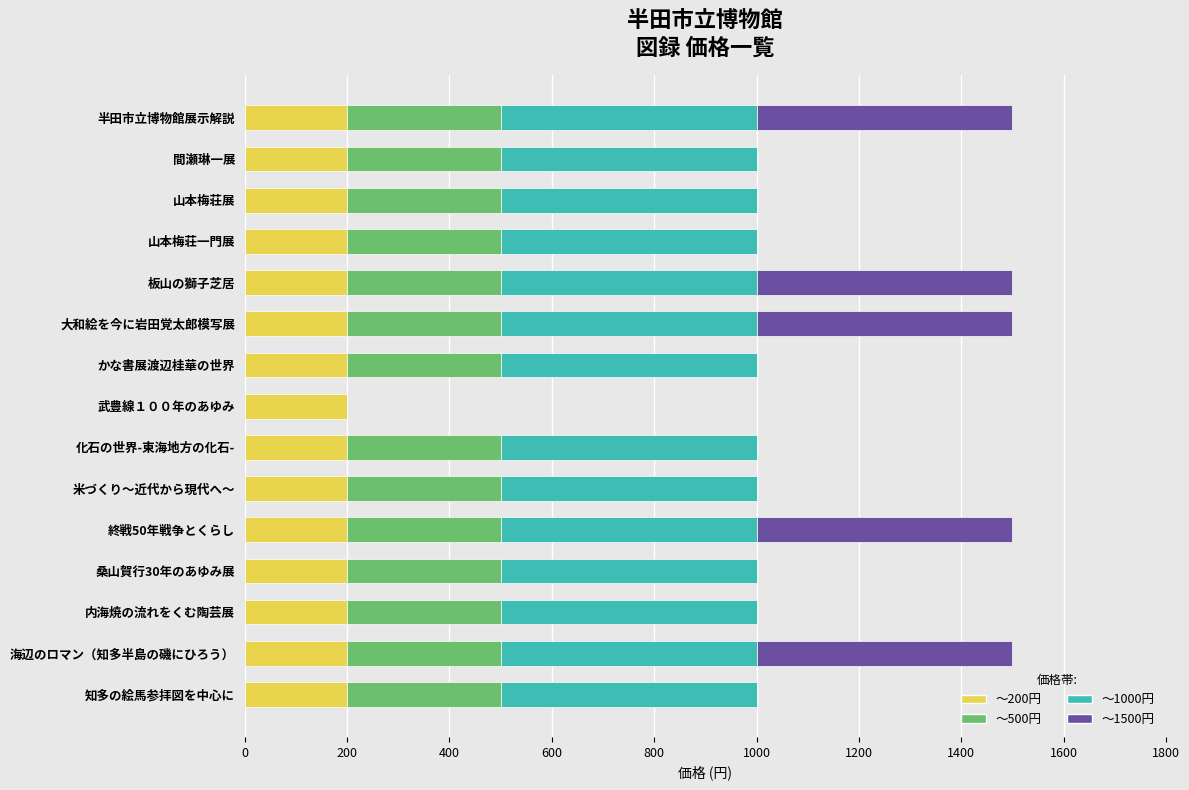

What is the total value across all series at 桑山賀行30年のあゆみ展?

1000